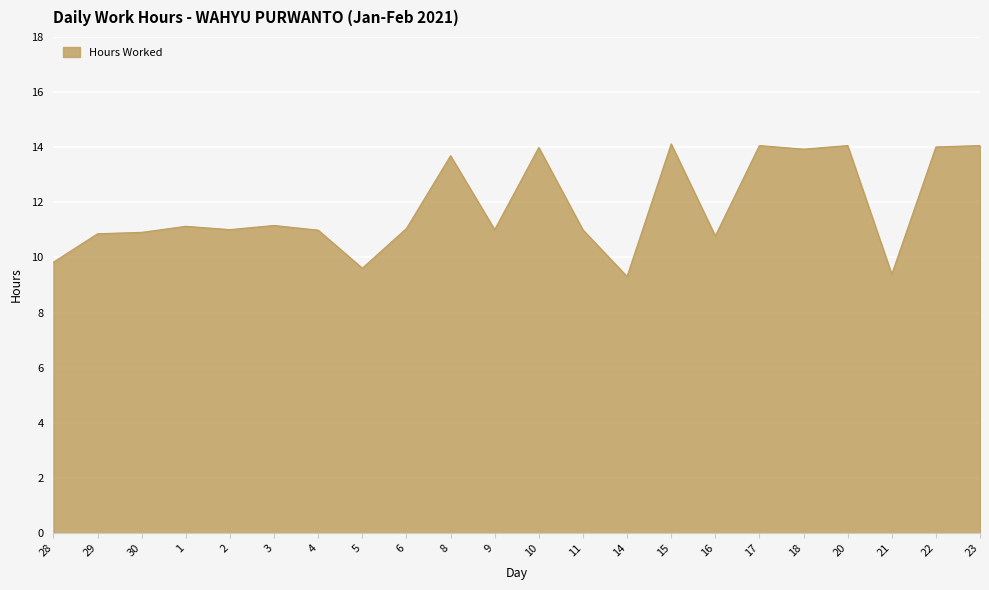

What is the change in value from 14 to 21?

+0.1